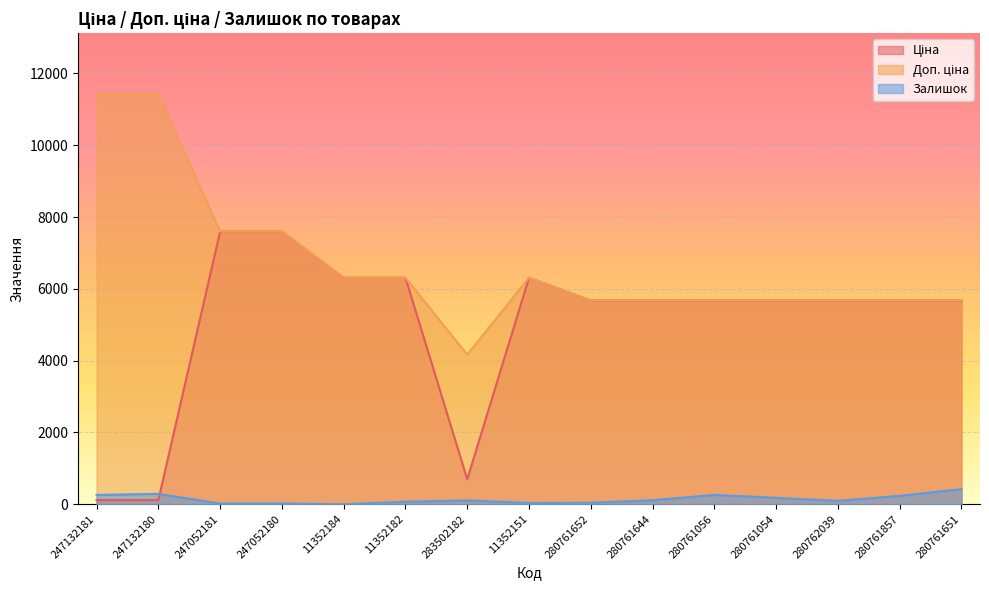

What is the average value of the Ціна series?

4983.9